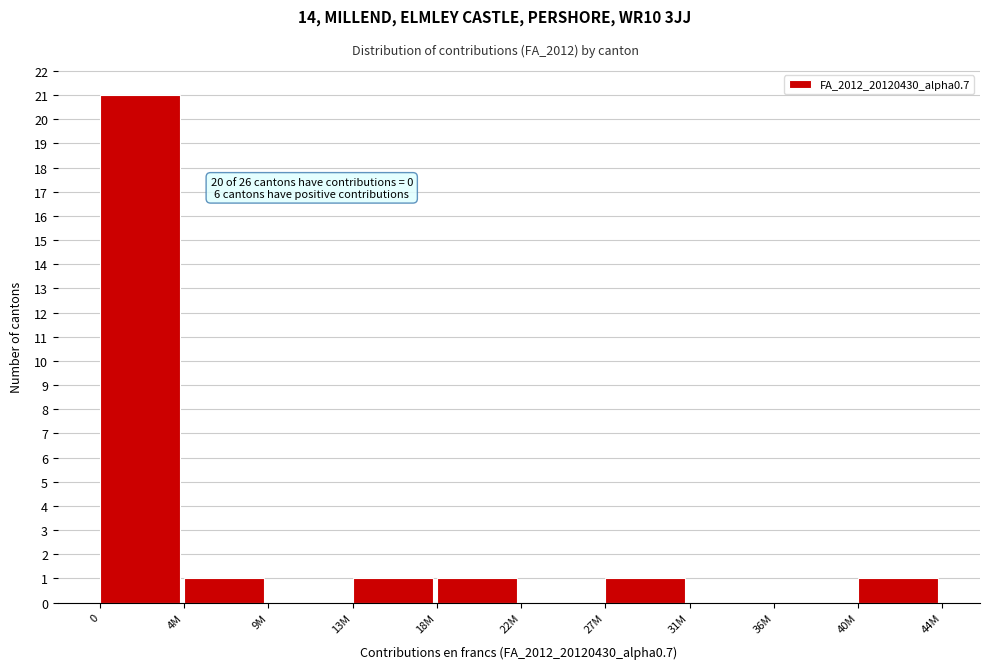

Reading left to right, what are all the values shown in this chart?

0=21	4M=1	9M=0	13M=1	18M=1	22M=0	27M=1	31M=0	36M=0	40M=1